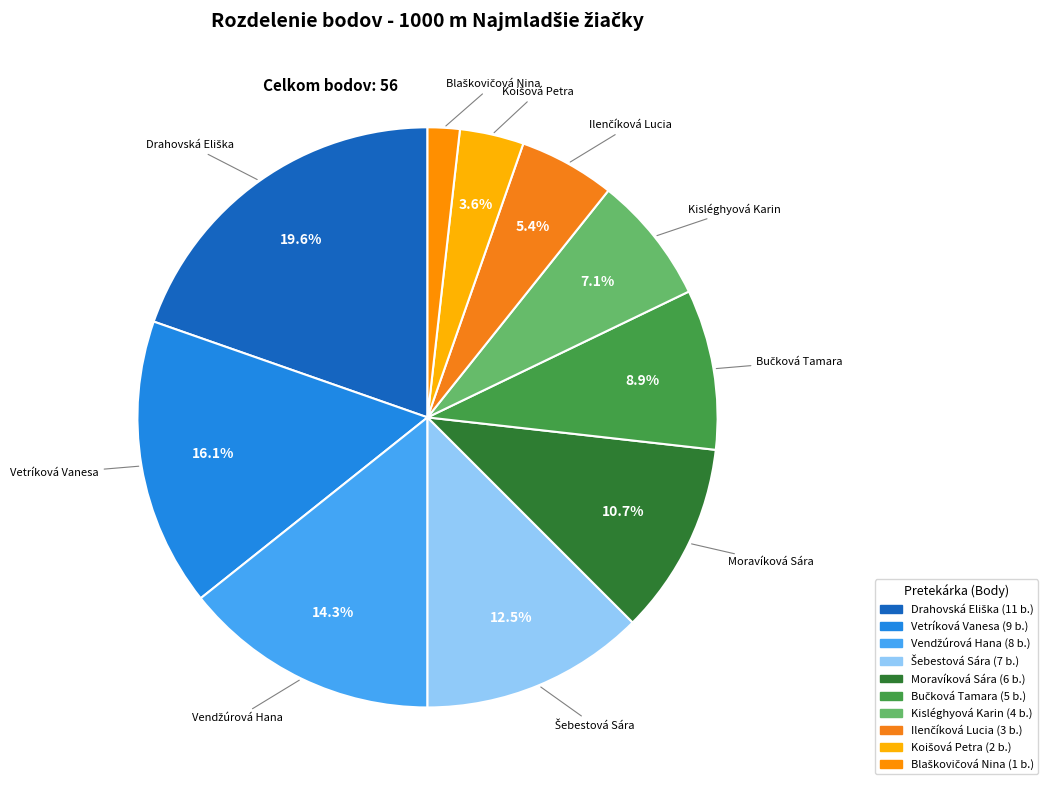

To the nearest percent, what is the difference between the largest and smallest slice percentages?

18%